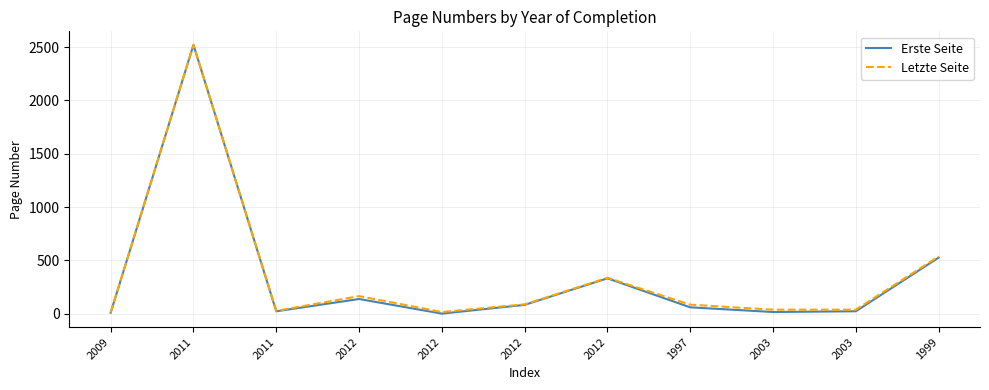

Which series has the largest range (max minus min)?

Erste Seite